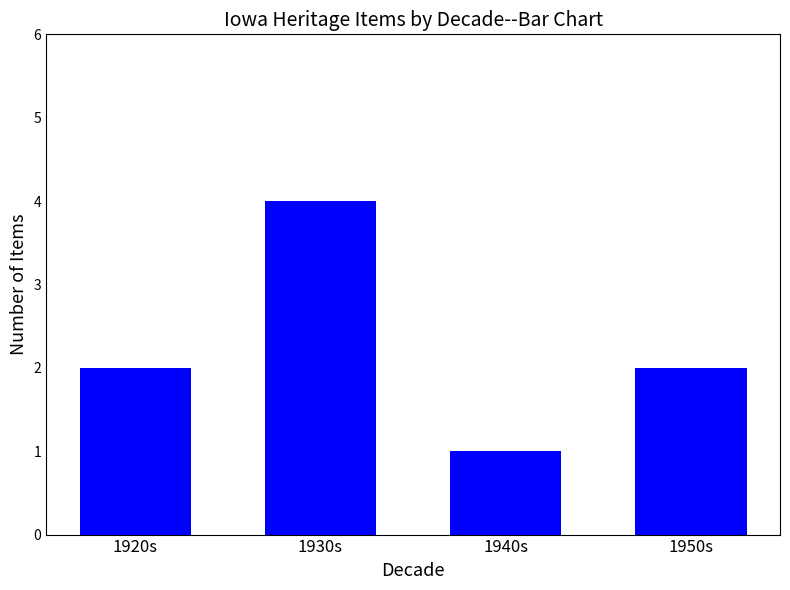

Which label corresponds to the largest value in the chart?

1930s